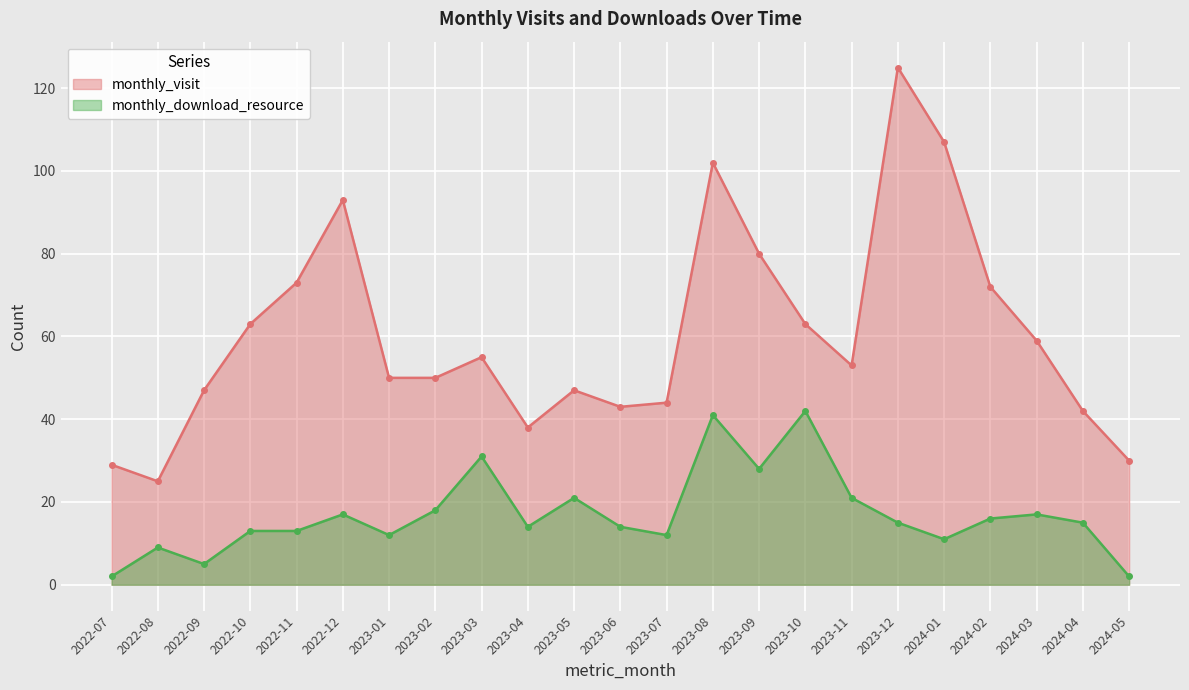

Which series has the largest total across all categories?

monthly_visit